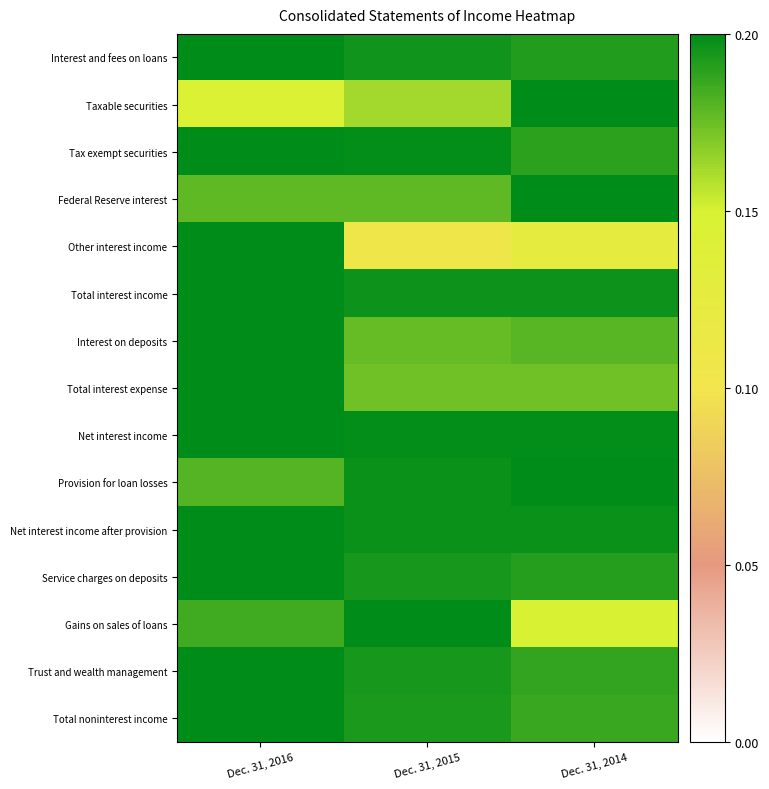

Which label corresponds to the smallest value in the chart?

Dec. 31, 2015